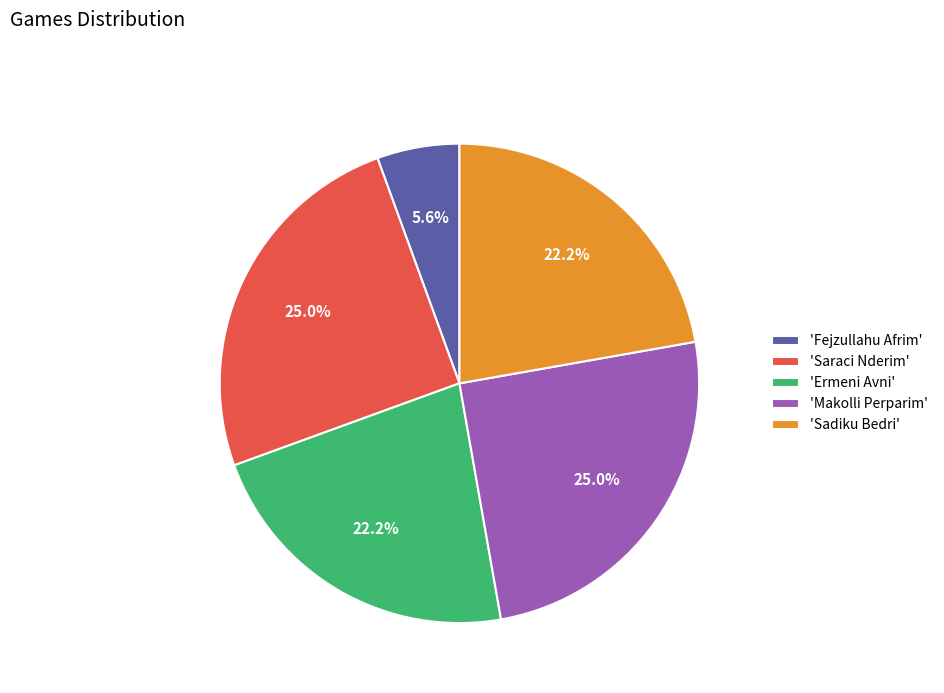

What is the total percentage of 'Saraci Nderim' and 'Ermeni Avni'?

47.2%